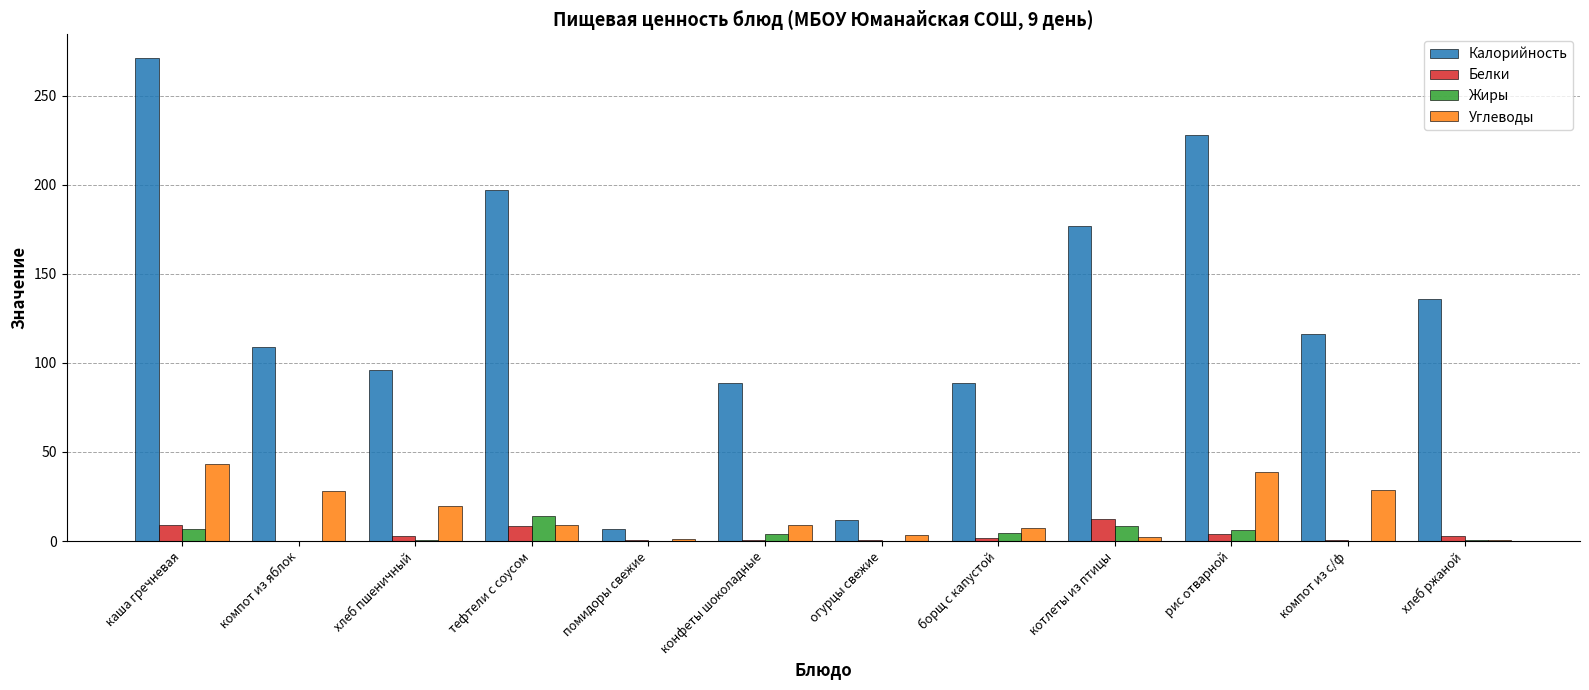

How many groups of bars are there?

12